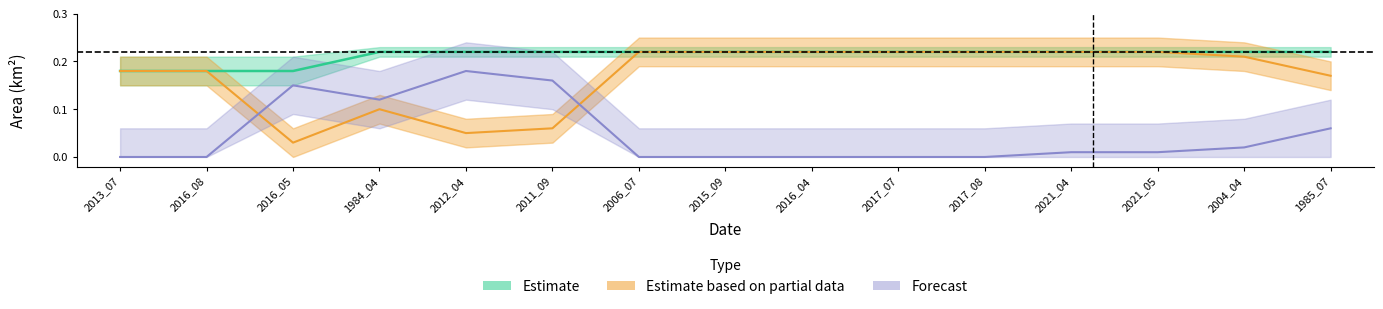

Between 2013_07 and 2015_09, which series saw the biggest shift?

waterArea